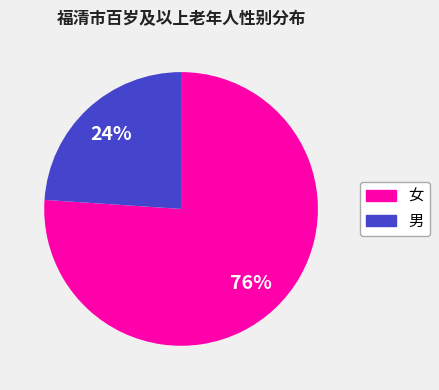

How many slices are in this pie chart?

2